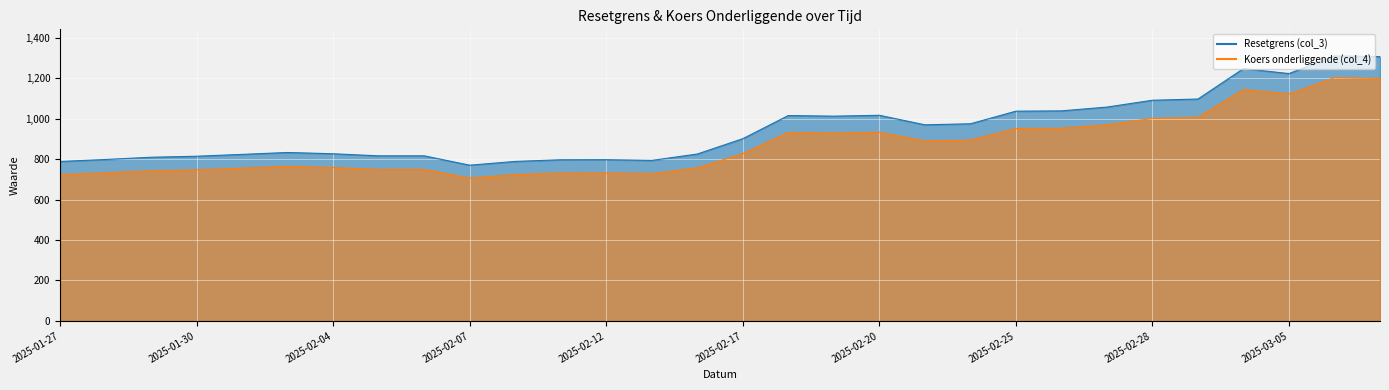

Where is the first local minimum for Koers onderliggende (col_4)?

2025-02-07